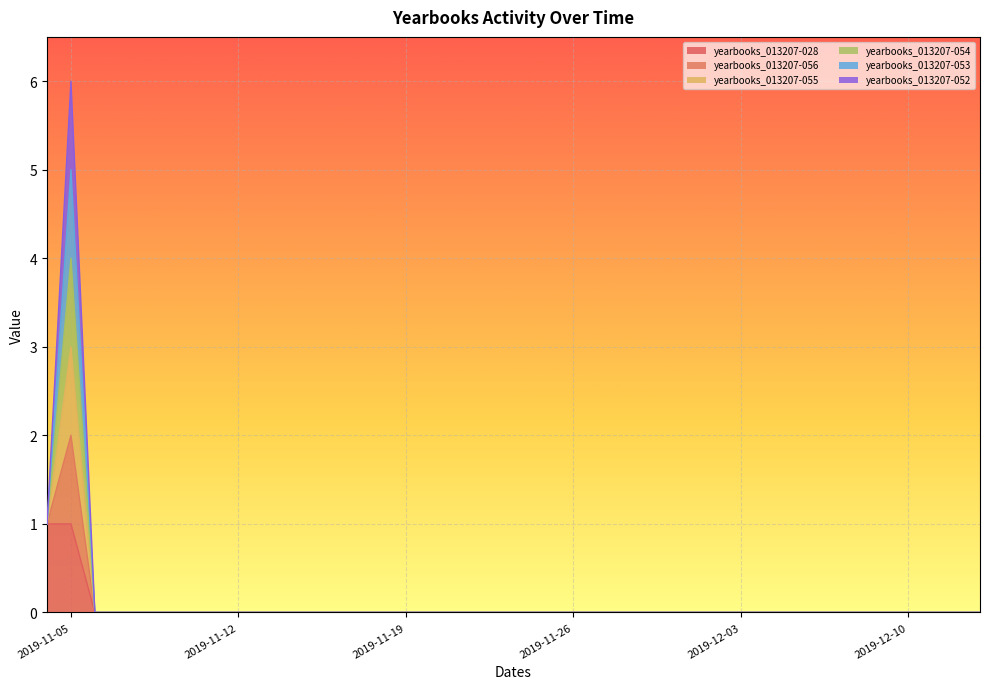

True or false: yearbooks_013207-056 has more than 2 points higher than both neighbors.

False